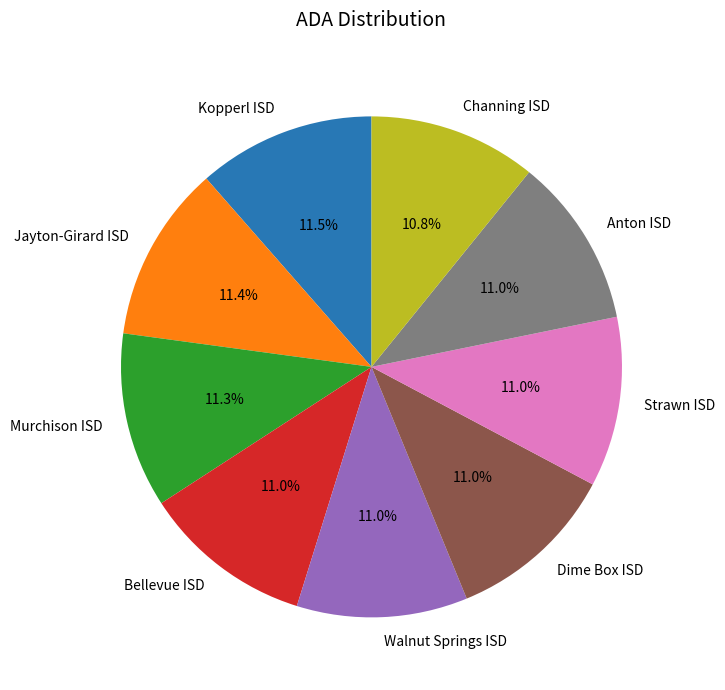

Which has a higher value, Channing ISD or Kopperl ISD?

Kopperl ISD